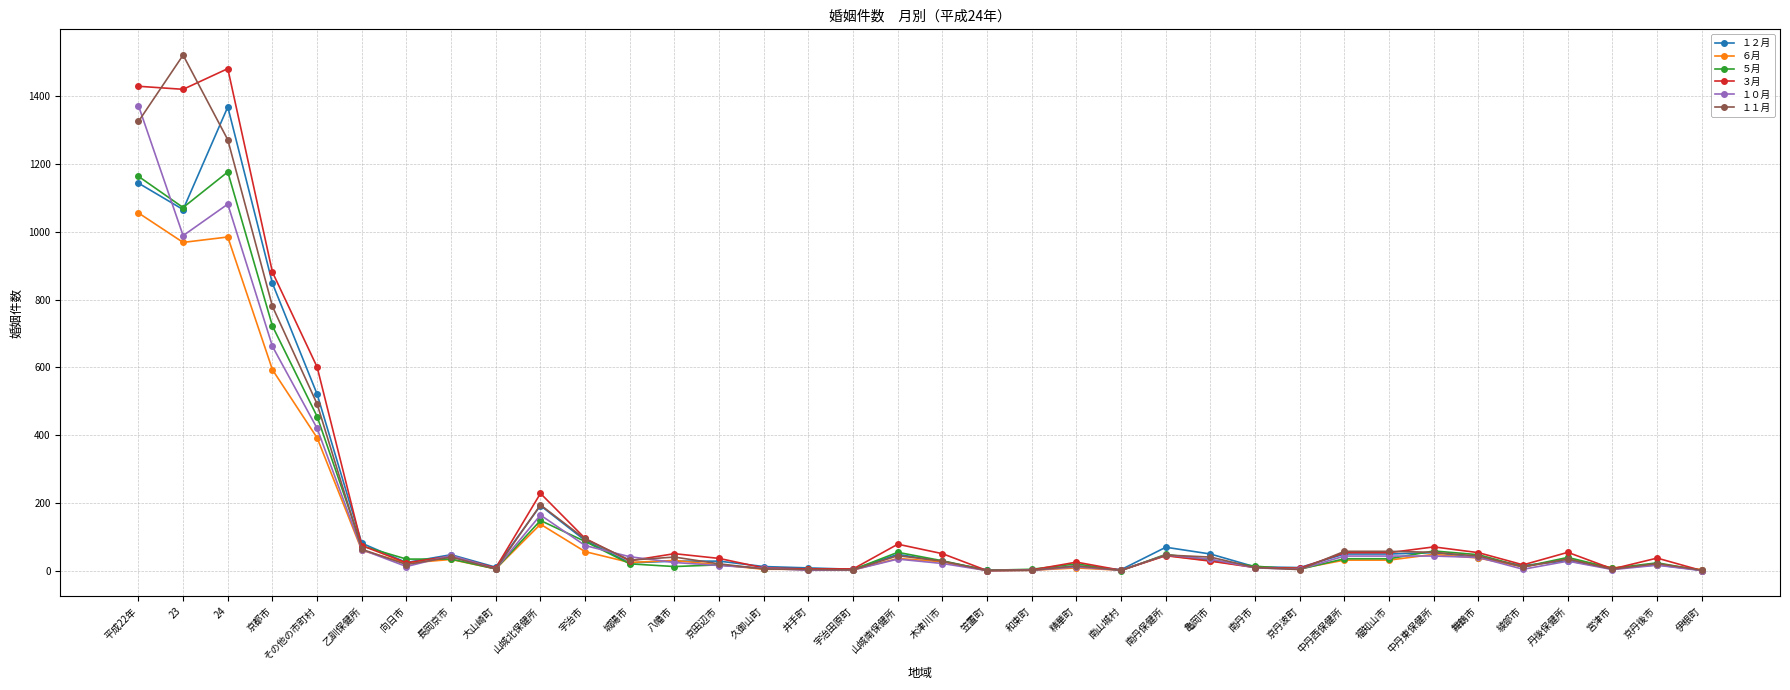

True or false: ３月 has more than 1 interior local peaks.

True